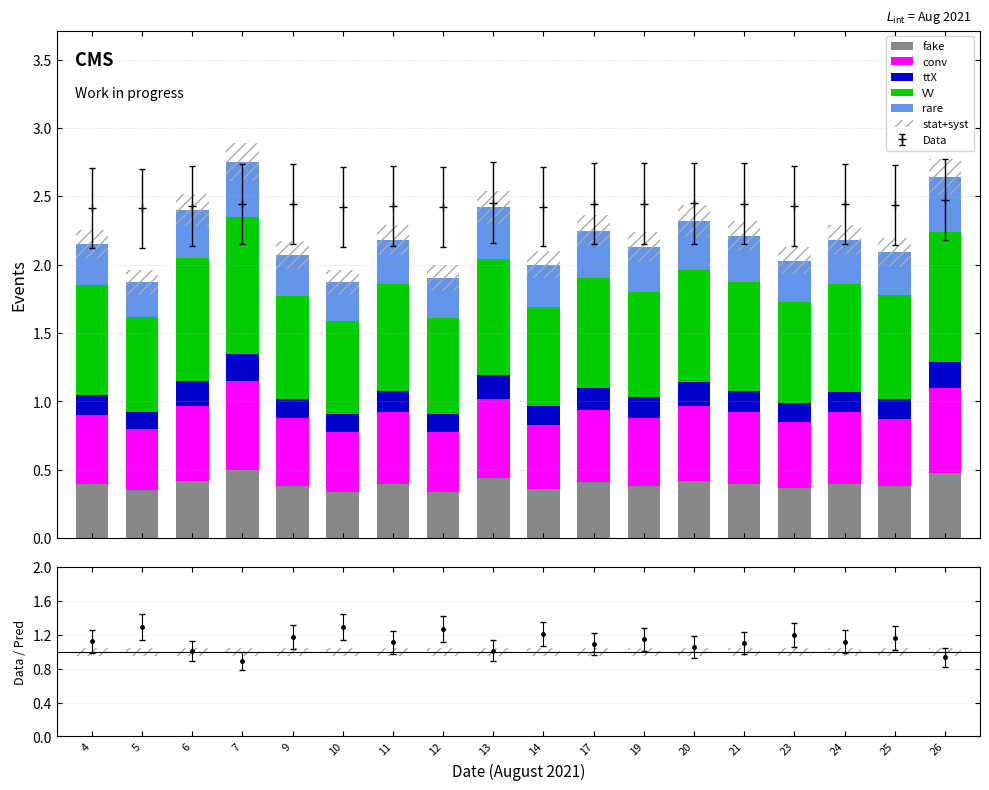

What is the difference between the highest and lowest values at 19?

0.6